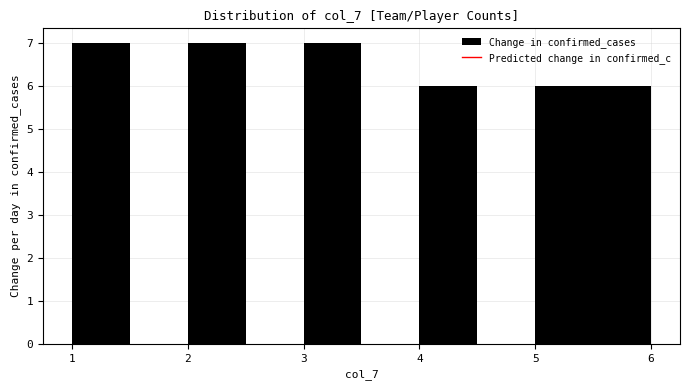

What is the height of the bar covering 2.0 to 2.5 on the x-axis? The values are not printed on the chart, so give them approximately, as read against the axis.

7